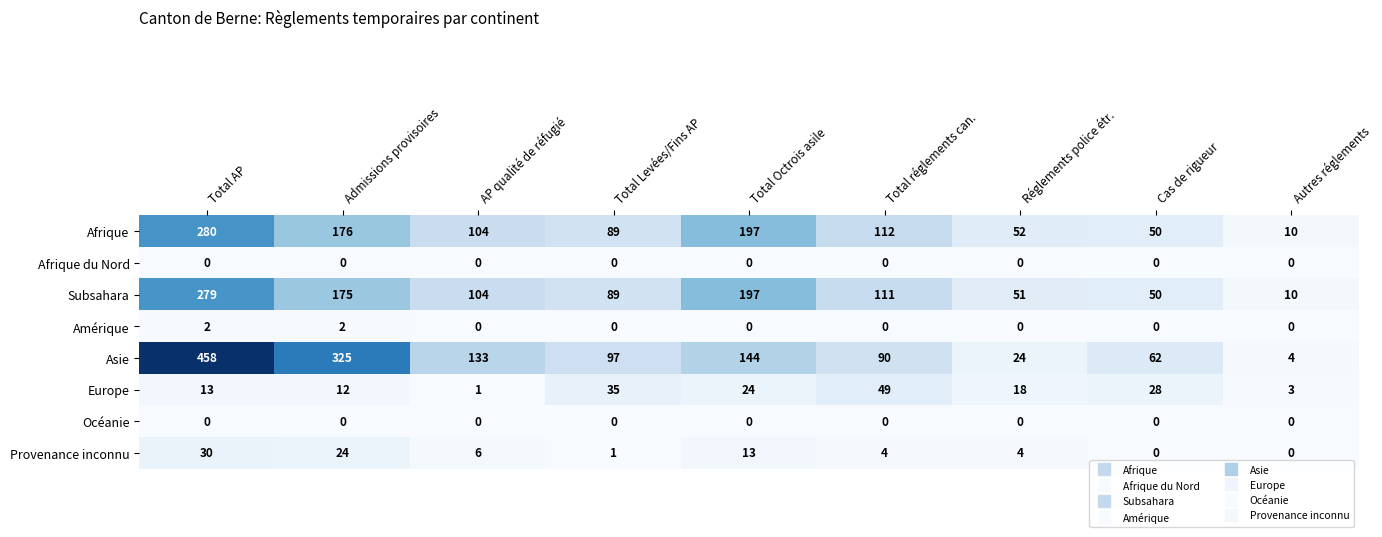

At which label does Subsahara reach its peak?

Total AP